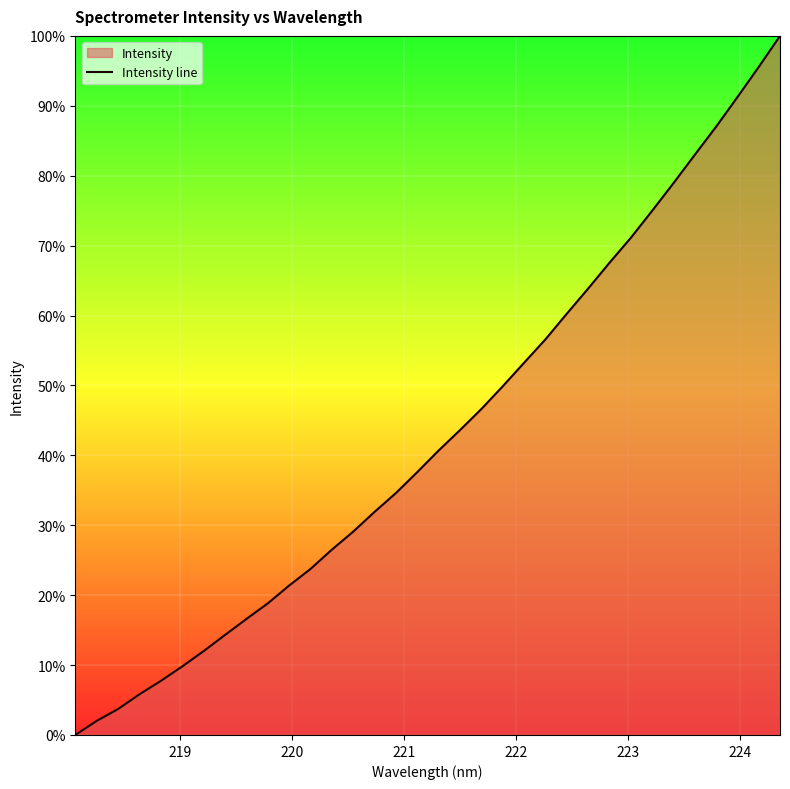

What is the greatest value displayed?

100.0